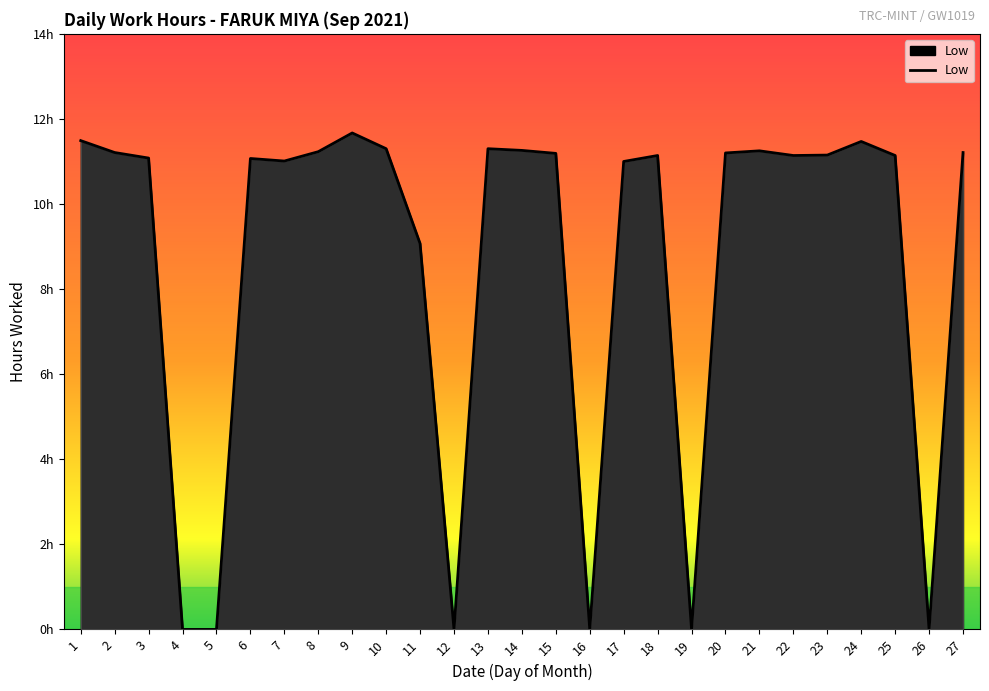

True or false: there are more than 1 points higher than both neighbors.

True